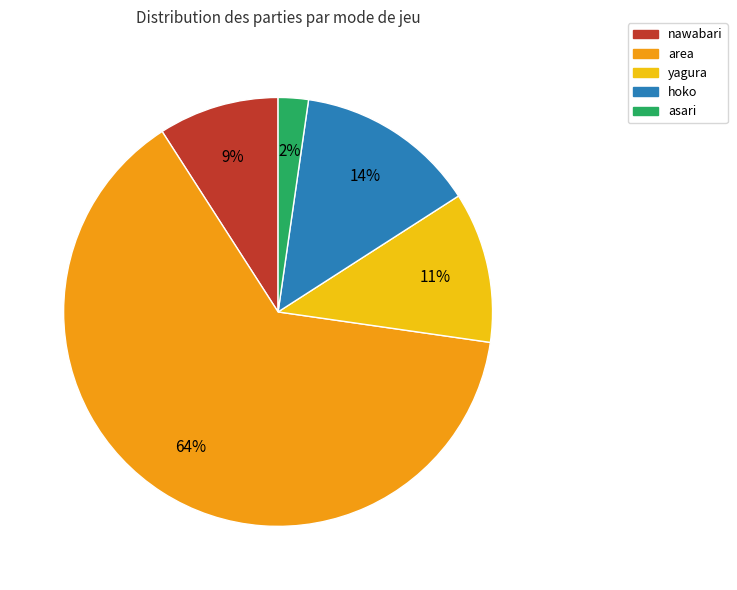

Count the number of slices in the pie.

5